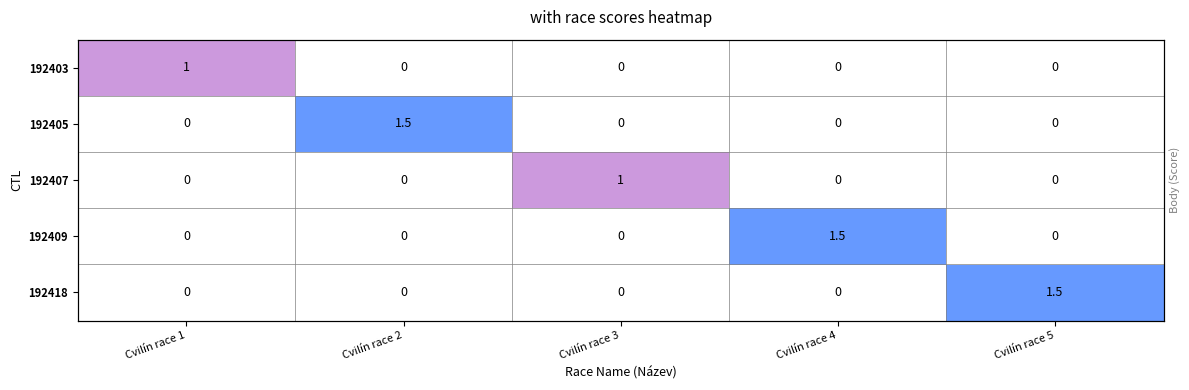

What is the average value of the 192405 series?

0.3